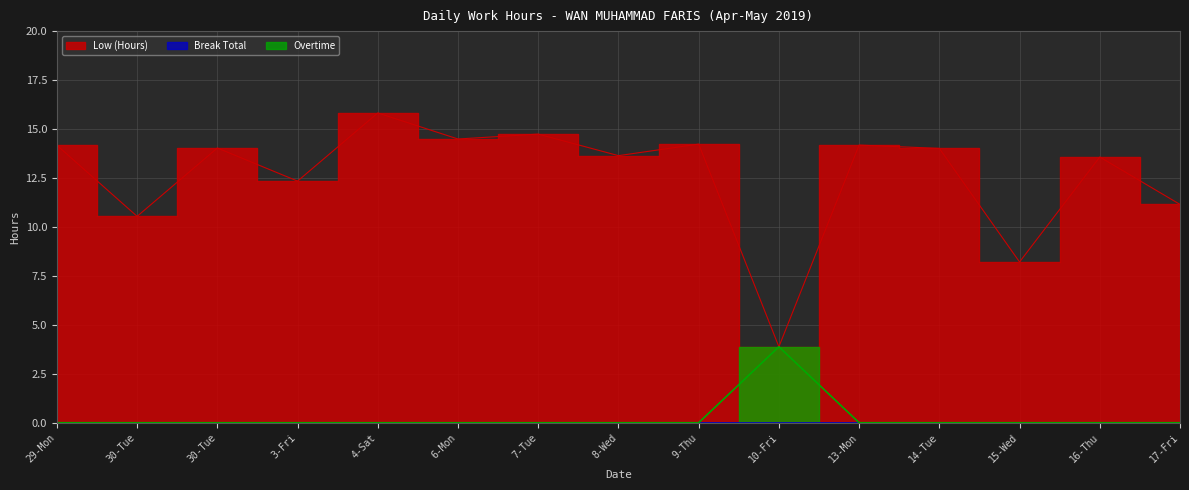

Is the value of Low (Hours) at 3-Fri greater than the value of Overtime at 10-Fri?

Yes